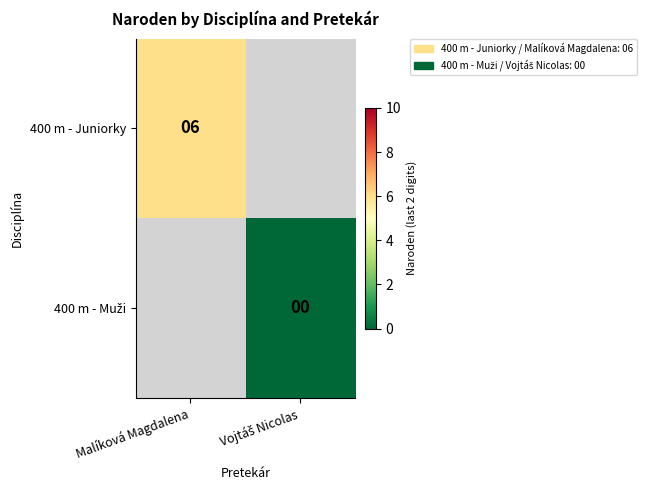

True or false: 400 m - Juniorky has a value of 9 at Malíková Magdalena.

False